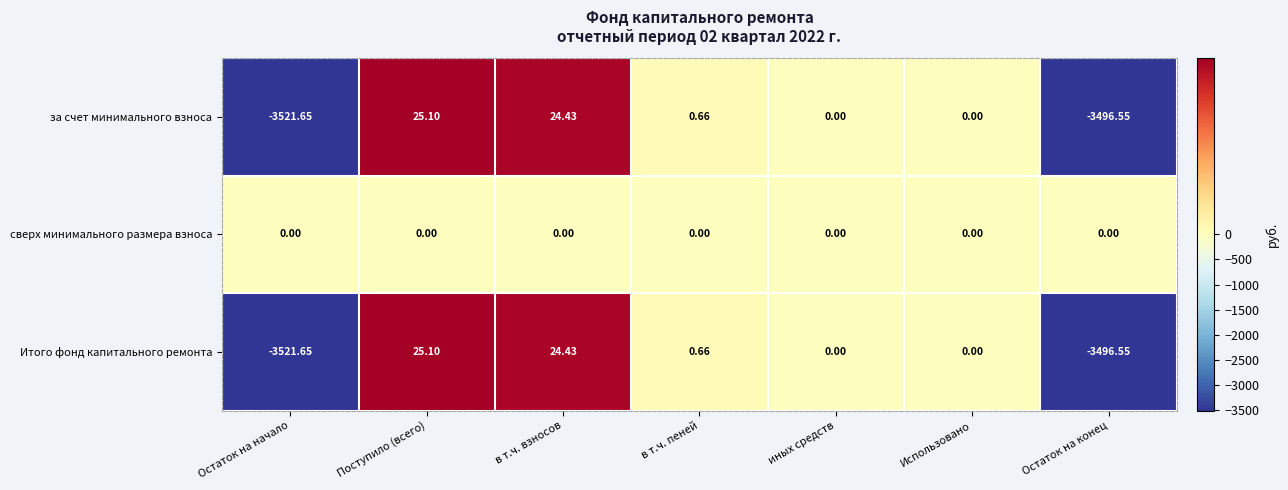

Is the value of за счет минимального взноса at иных средств greater than the value of Итого фонд капитального ремонта at в т.ч. пеней?

No